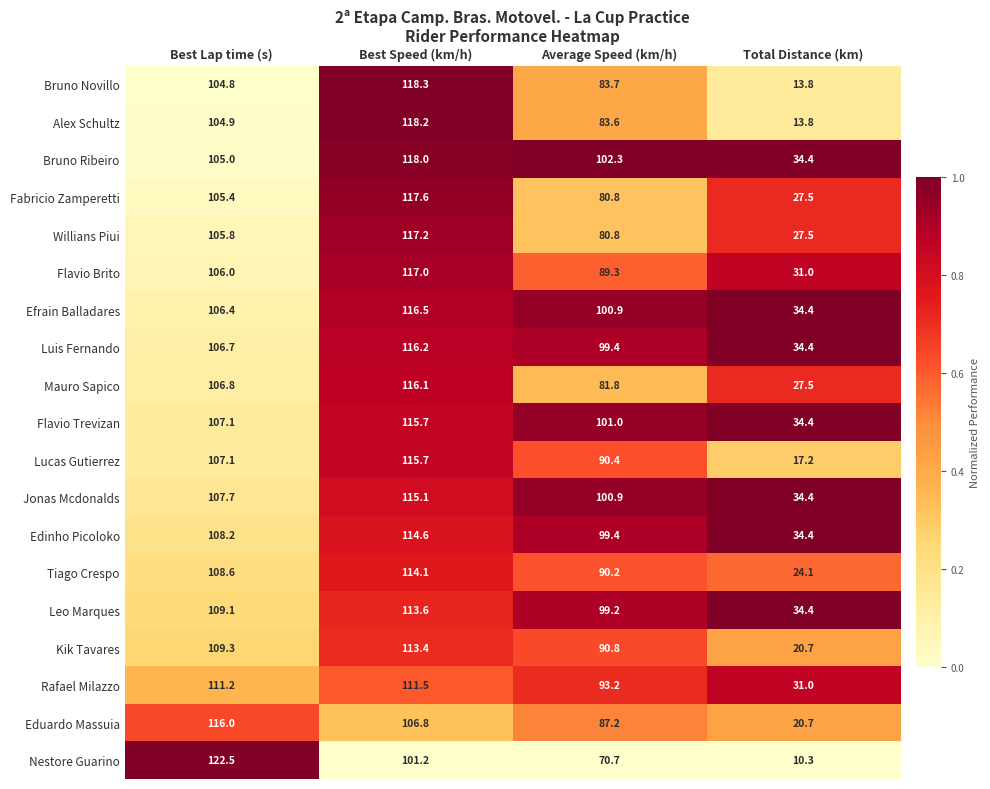

List the labels in order of Mauro Sapico value, smallest first.

Total Distance (km), Average Speed (km/h), Best Lap time (s), Best Speed (km/h)